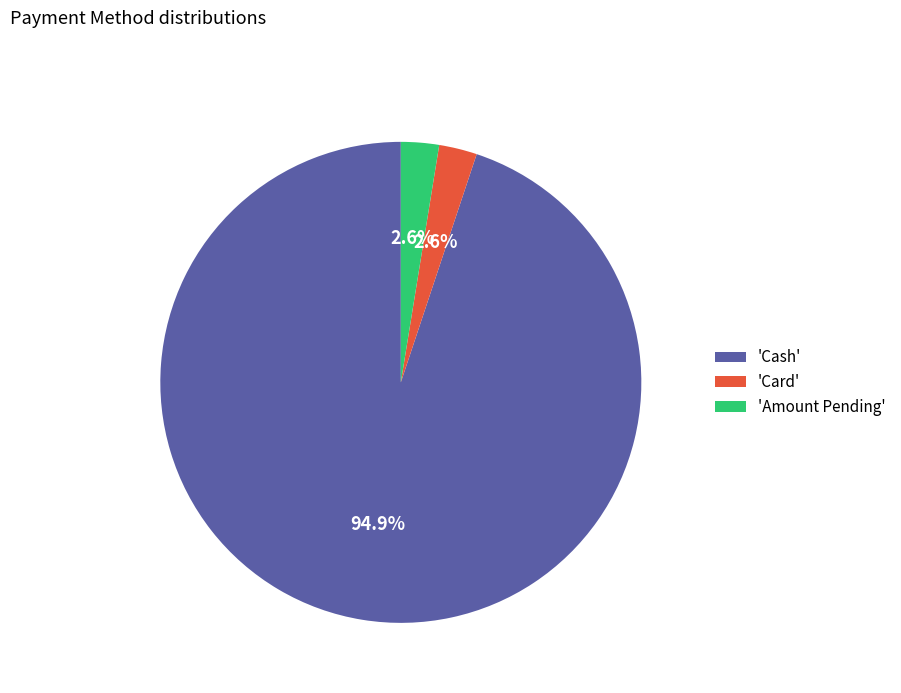

Do 'Amount Pending' and 'Cash' together represent more than half of the pie?

Yes